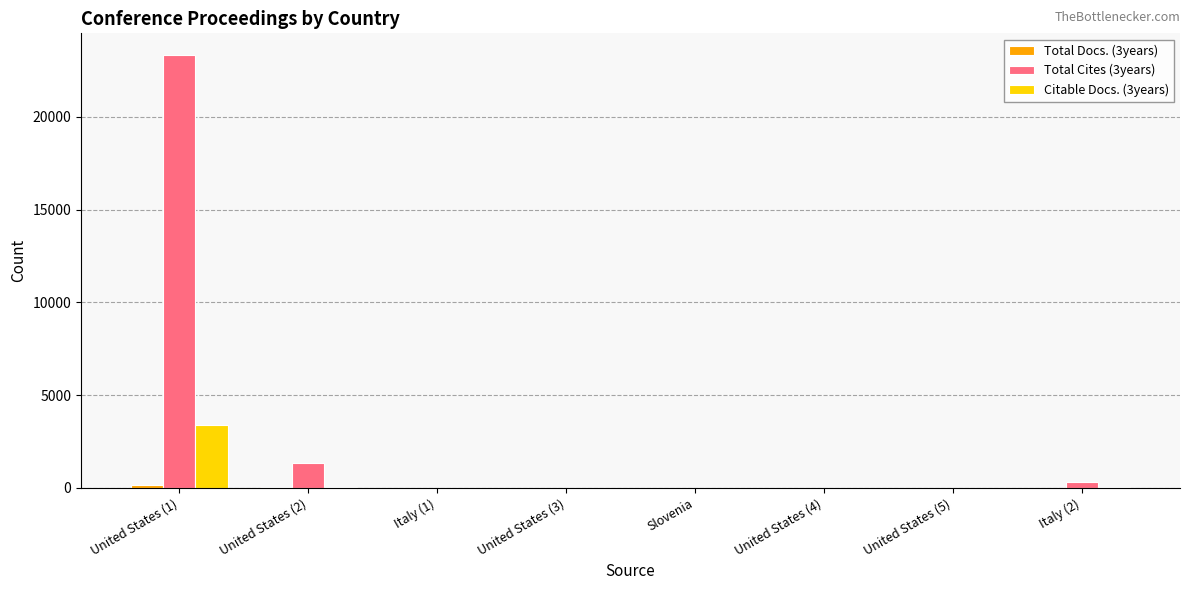

Which series has the largest total across all categories?

Total Cites (3years)